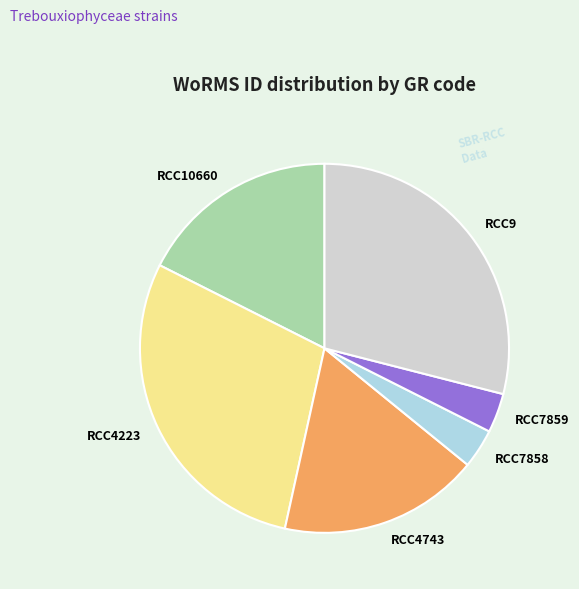

The RCC4743 slice represents 18% of the pie. True or false?

True